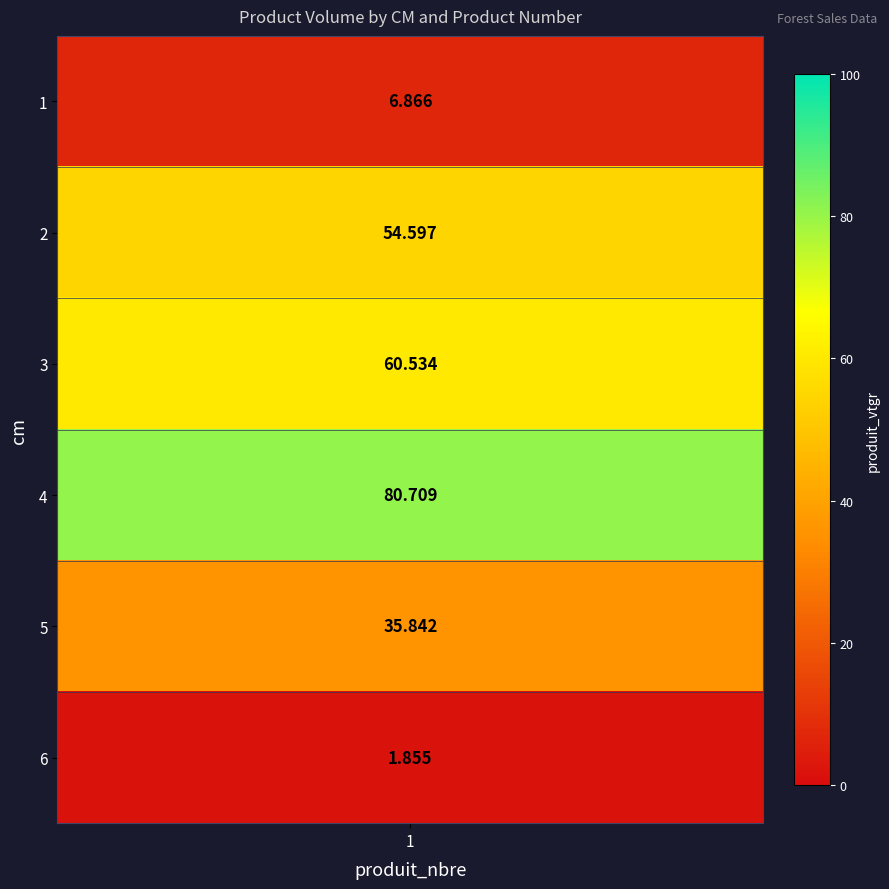

What is the sum of the values at 3 and 2?

115.1